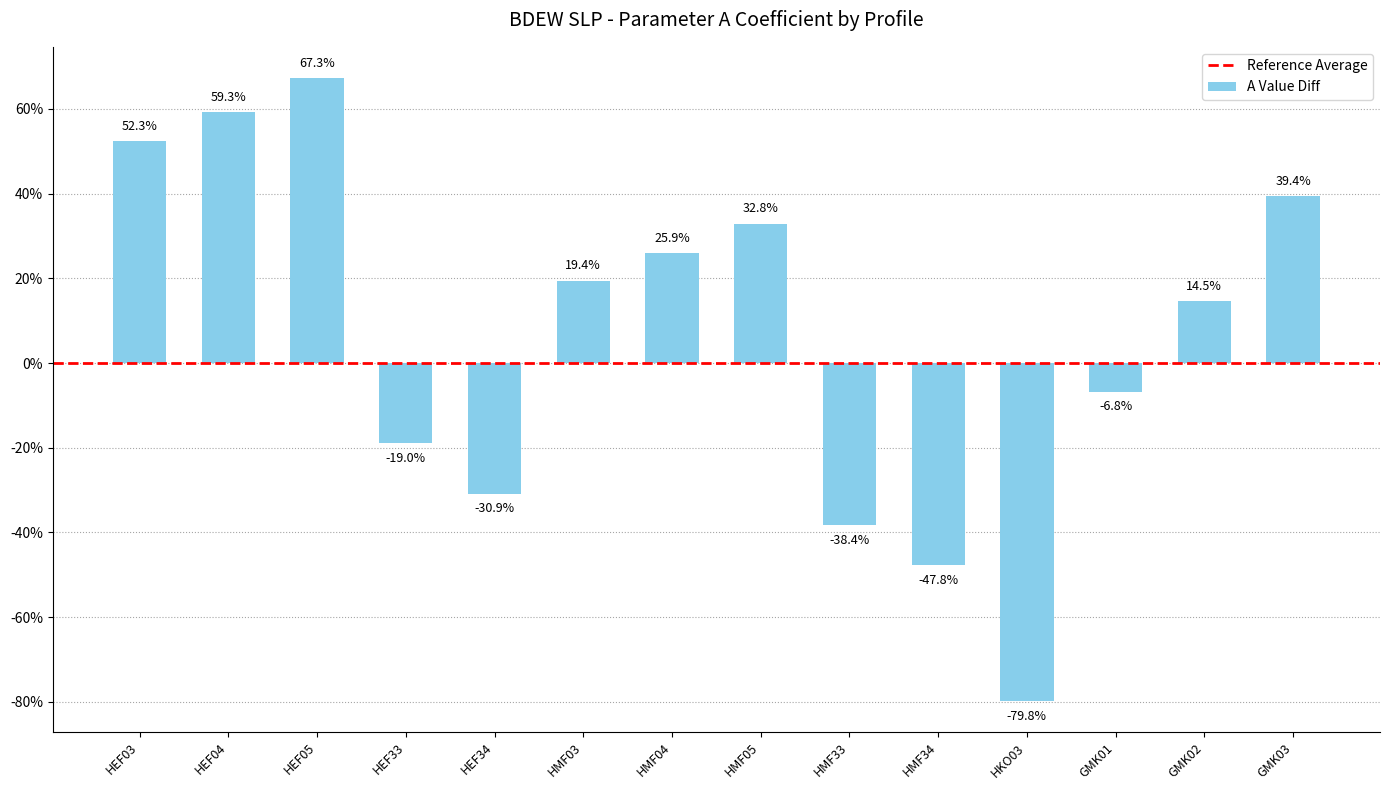

How many positive values are there?

8